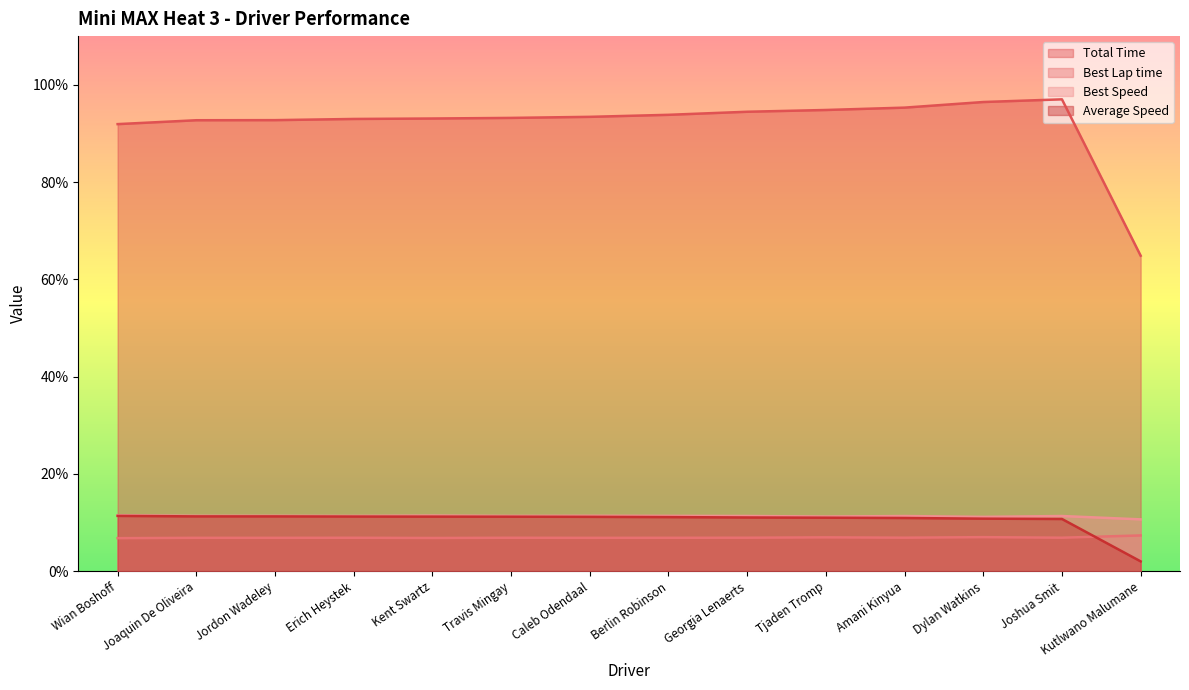

How many data points in Total Time are less than 93?

5